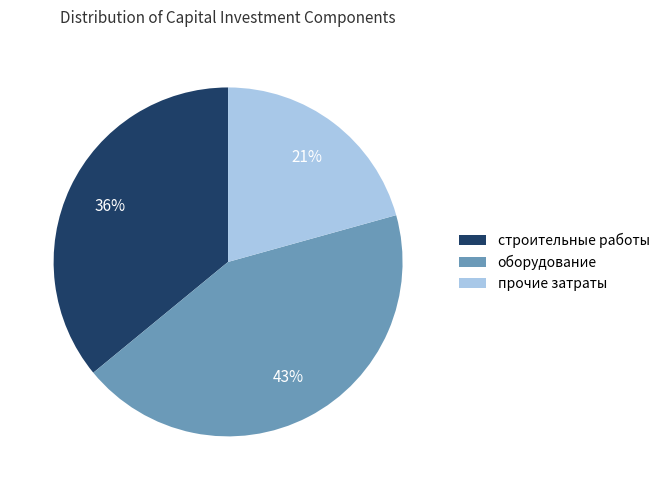

Which category has the biggest portion of the pie?

оборудование